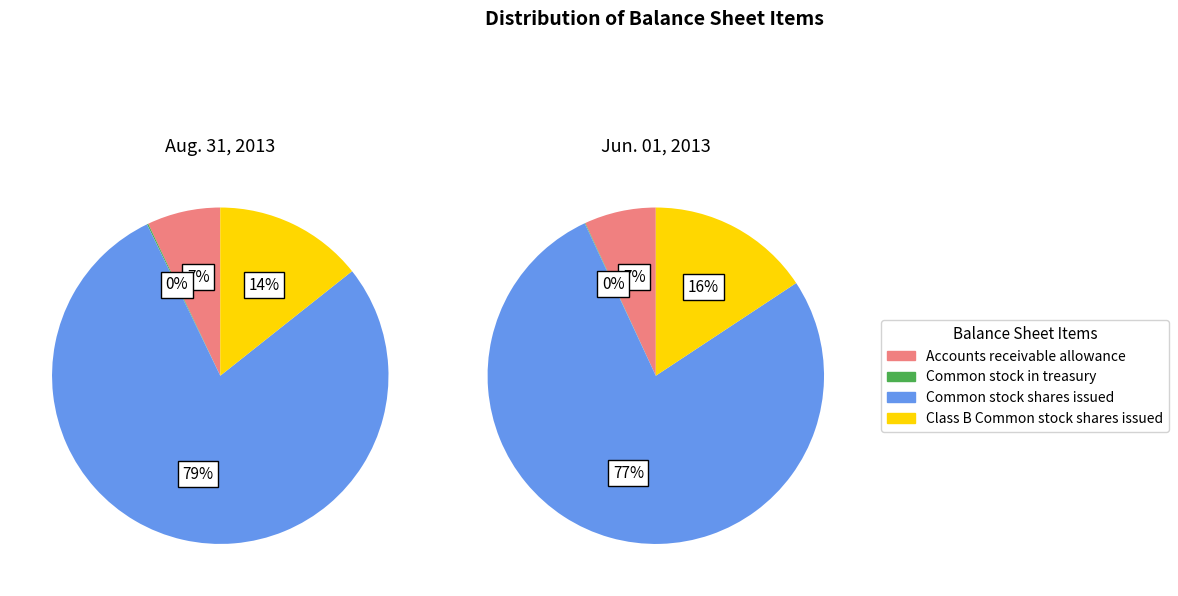

Which series has the widest spread of values?

Jun. 01, 2013